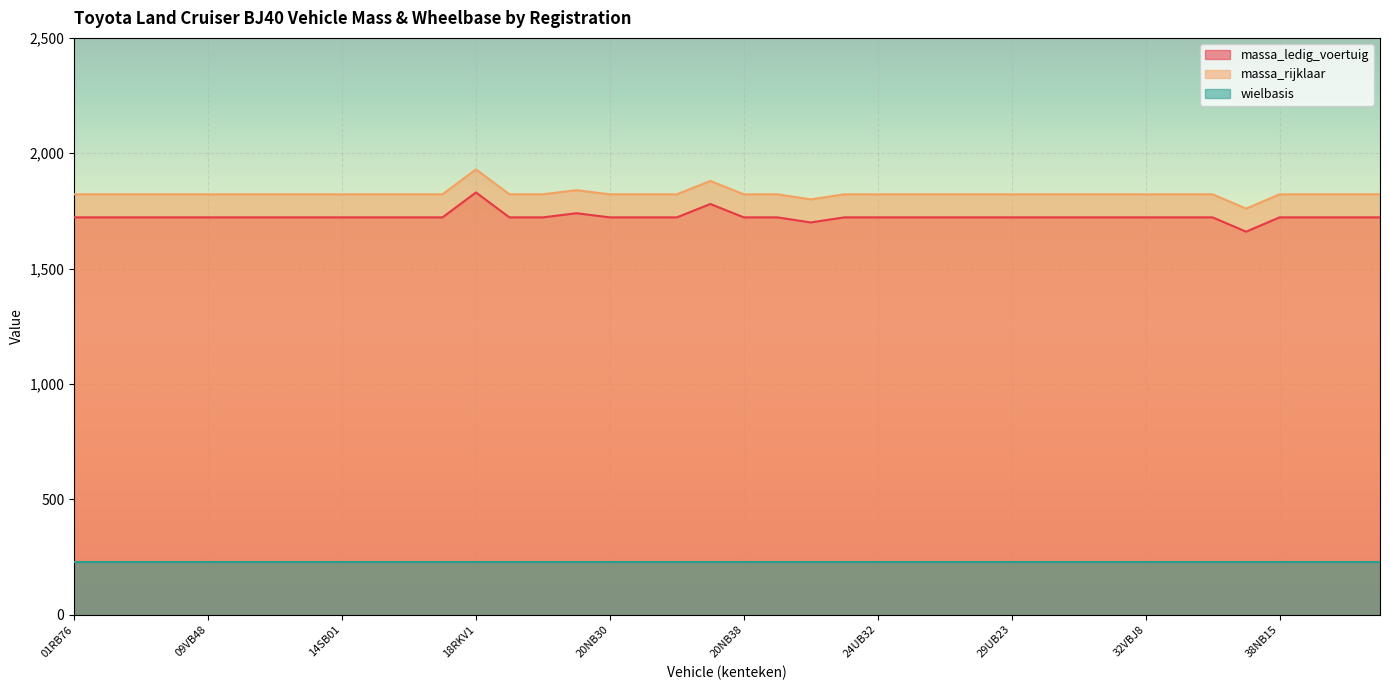

Between 20NB31 and 08RB24, which is larger?

20NB31